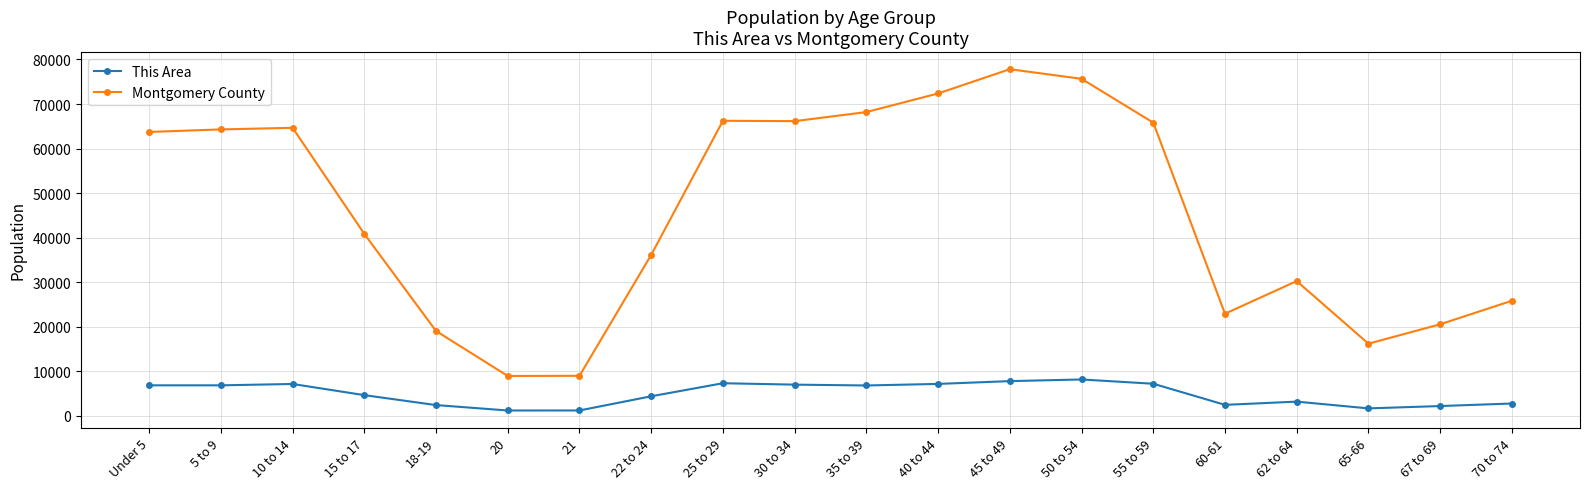

What is the average value of the This Area series?

4905